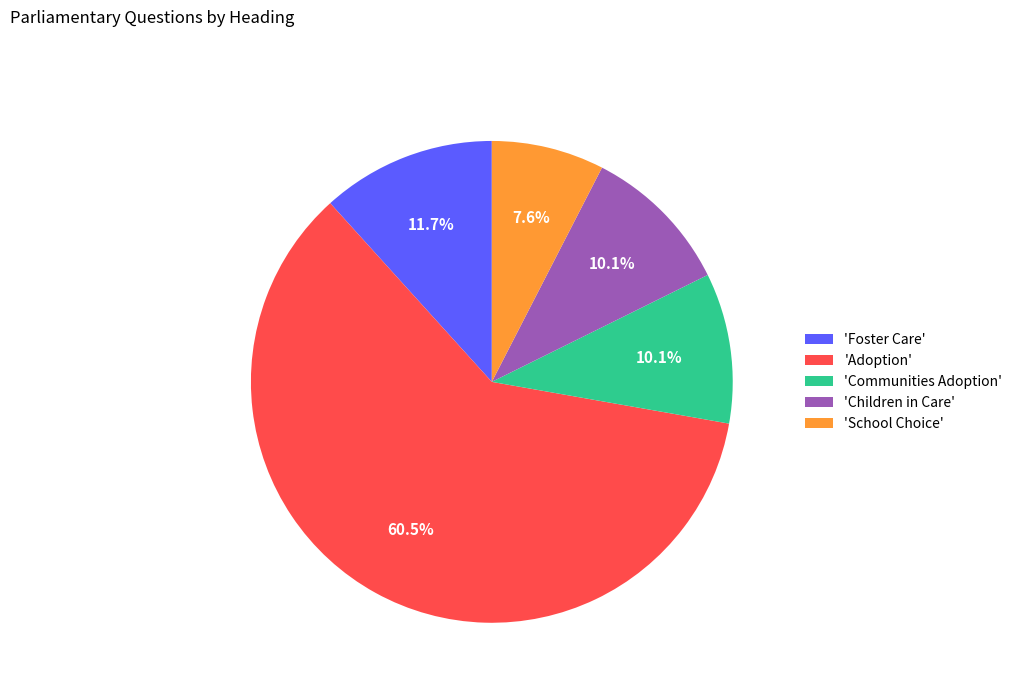

Combined, what portion of the pie is 'Children in Care' and 'Foster Care'?

21.8%